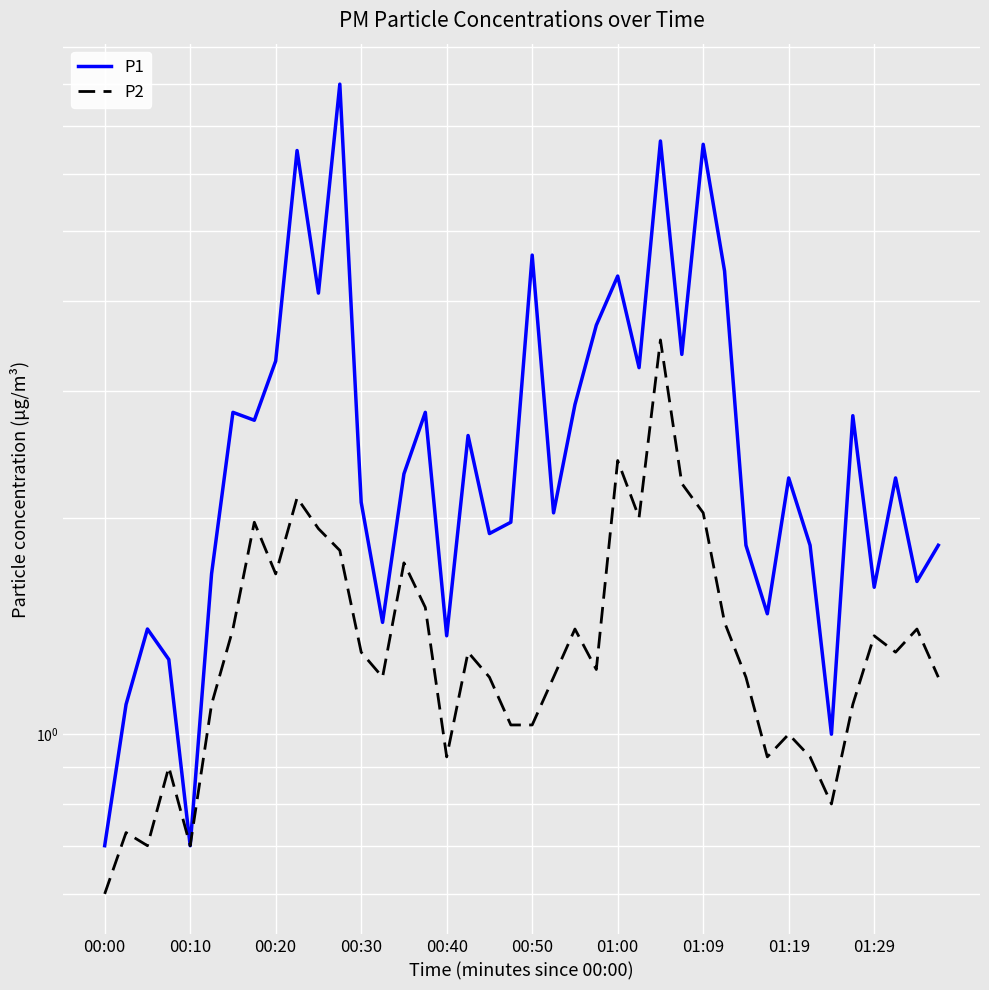

Which series has the largest total across all categories?

P1